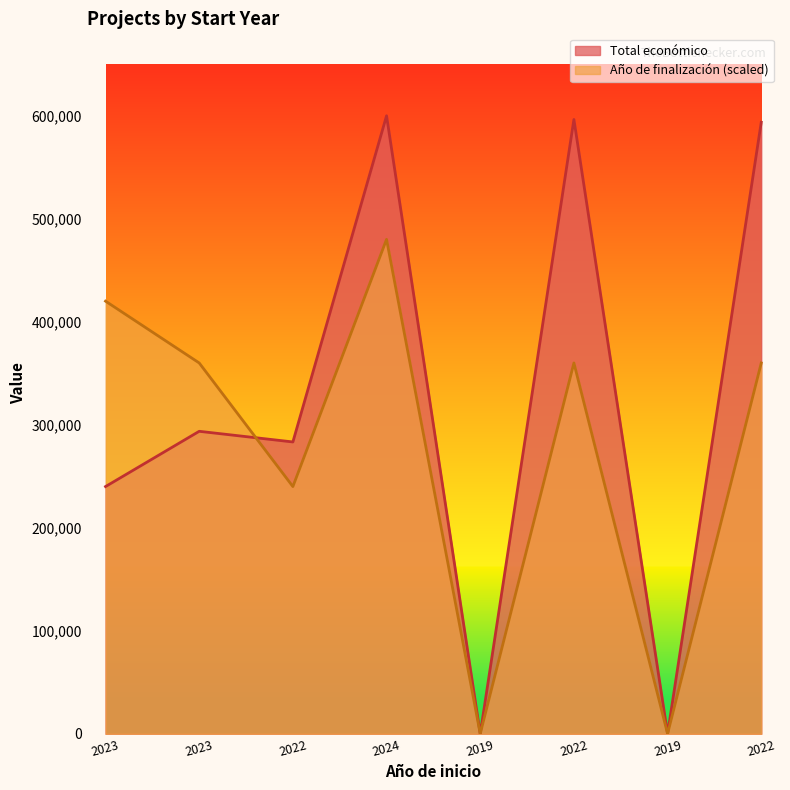

What is the ratio of the value at 2023 to the value at 2022?

0.8